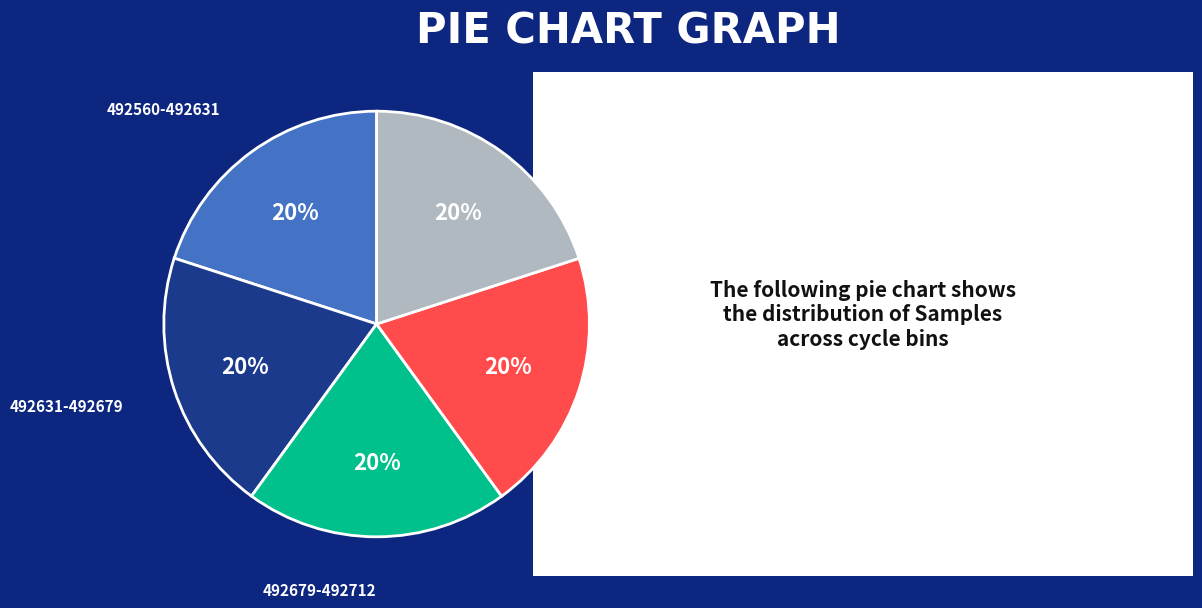

Is there a majority slice in this chart?

No